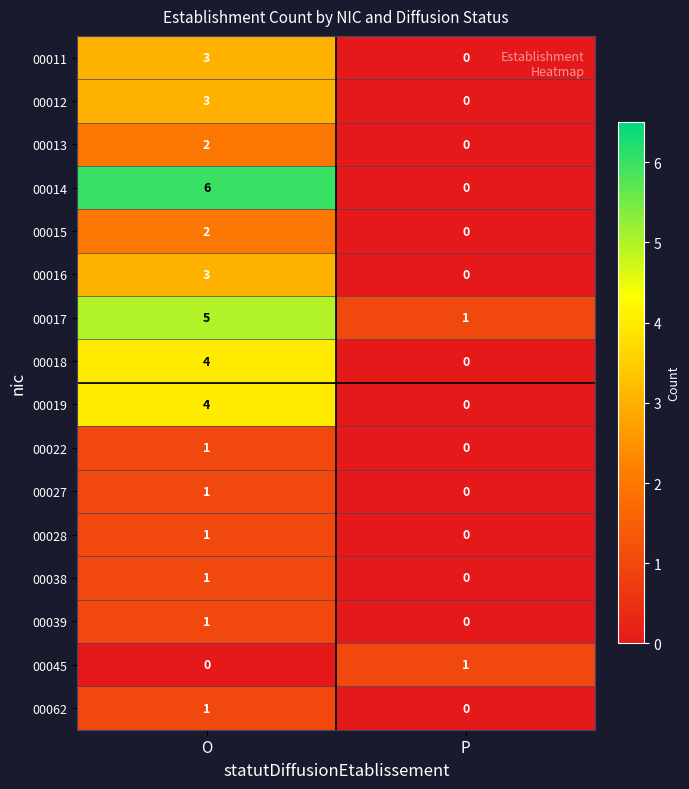

What is the sum of the 00016 values at P and O?

3